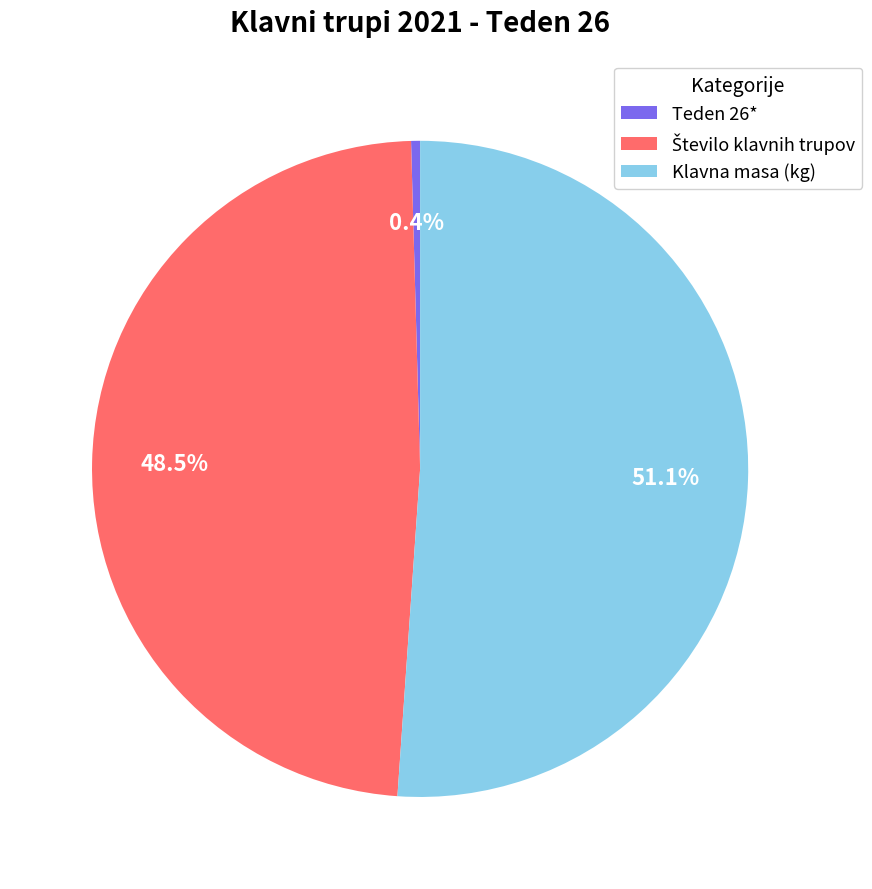

Which slice is the largest?

Klavna masa (kg)